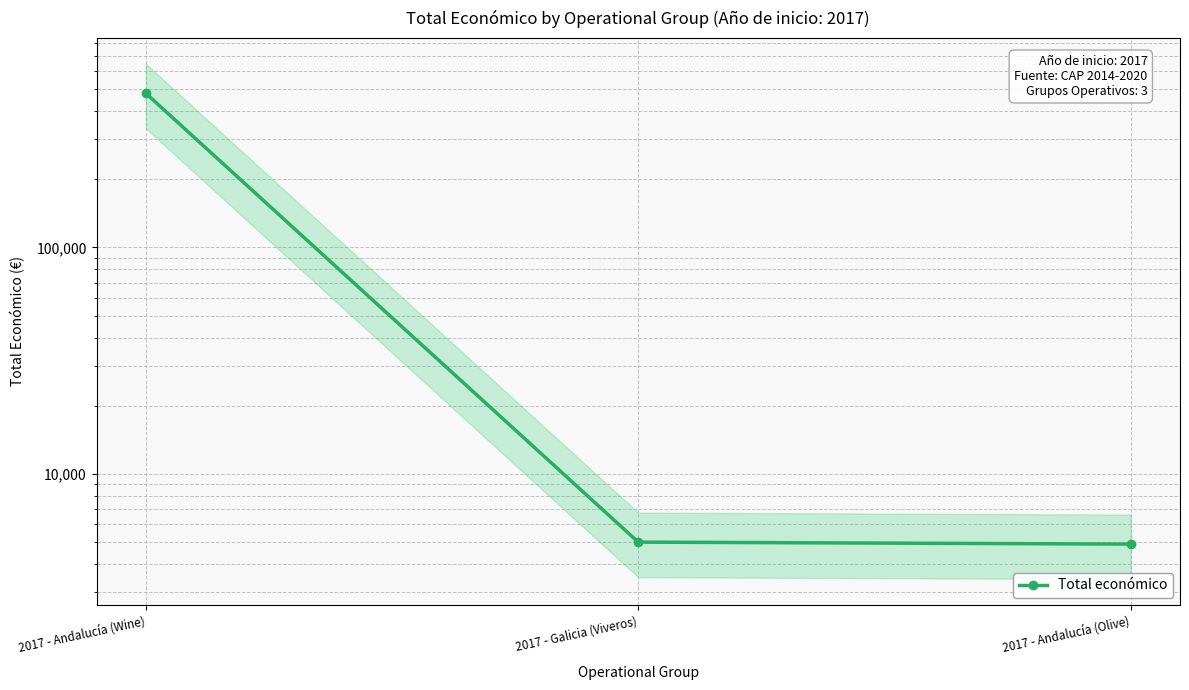

Reading left to right, list all the values displayed in this chart.

2017 - Andalucía (Wine)=479545	2017 - Galicia (Viveros)=5000	2017 - Andalucía (Olive)=4900